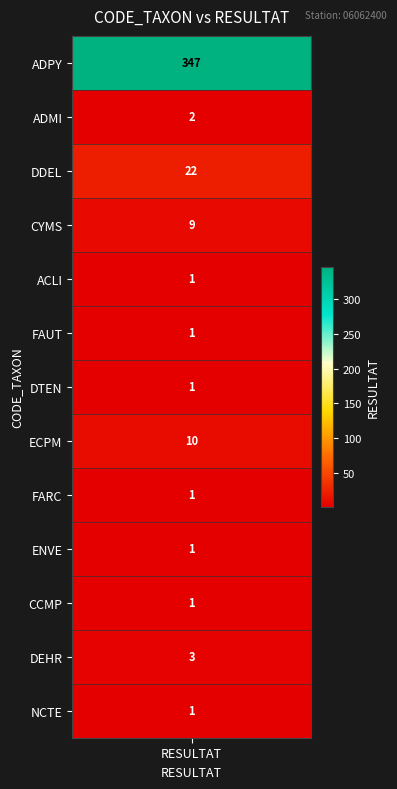

Reading left to right, list all the values displayed in this chart.

347	2	22	9	1	1	1	10	1	1	1	3	1